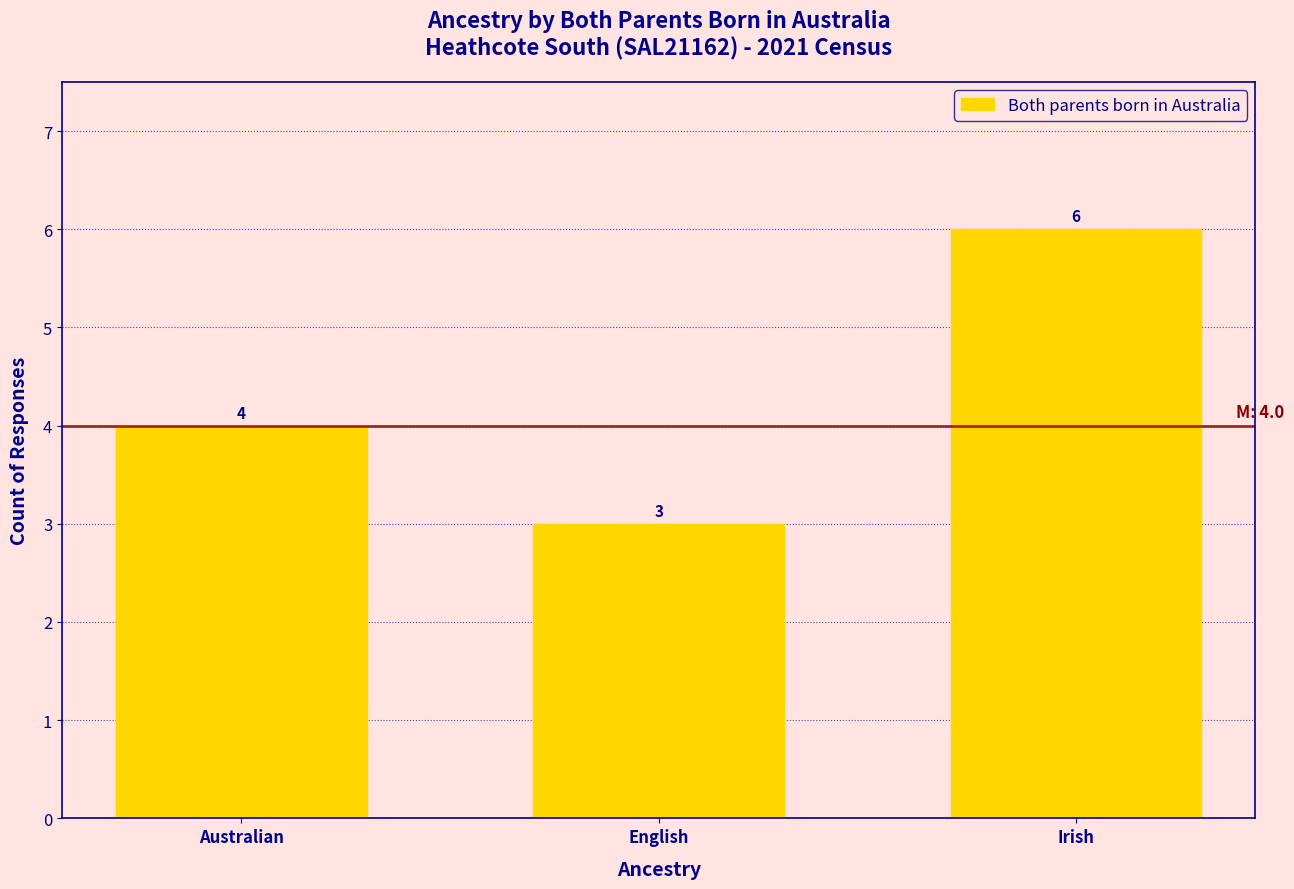

Reading left to right, extract all data points from this chart.

4	3	6